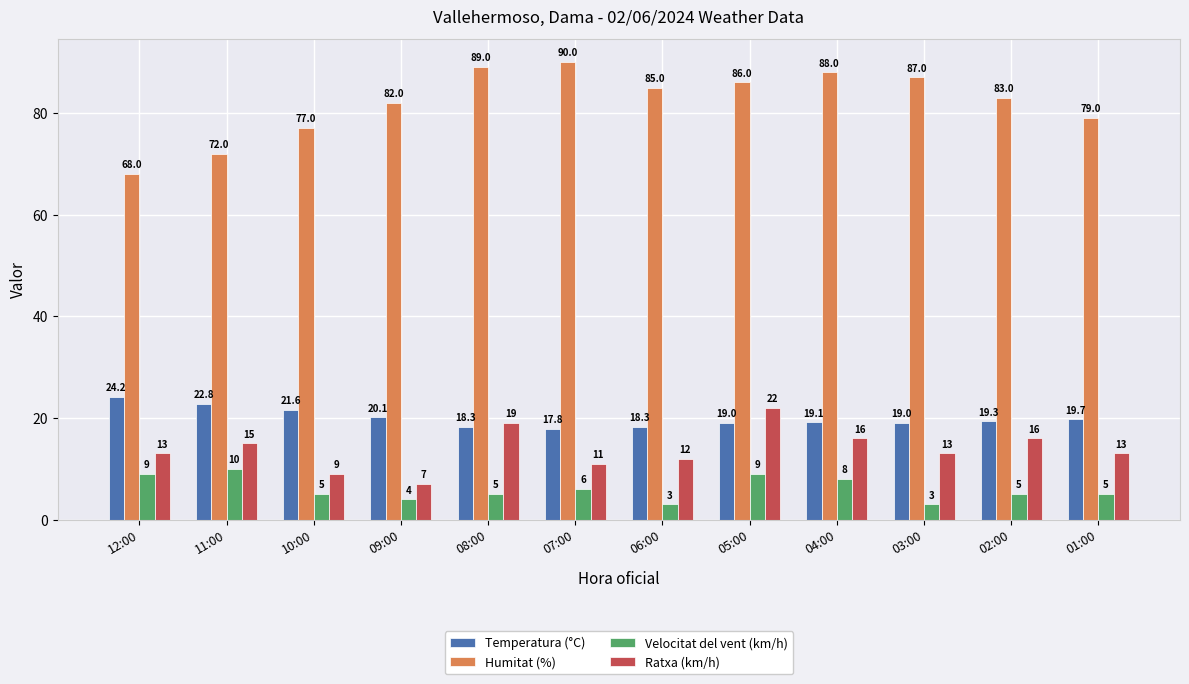

What are all the series names shown in the legend?

Temperatura (°C), Humitat (%), Velocitat del vent (km/h), Ratxa (km/h)